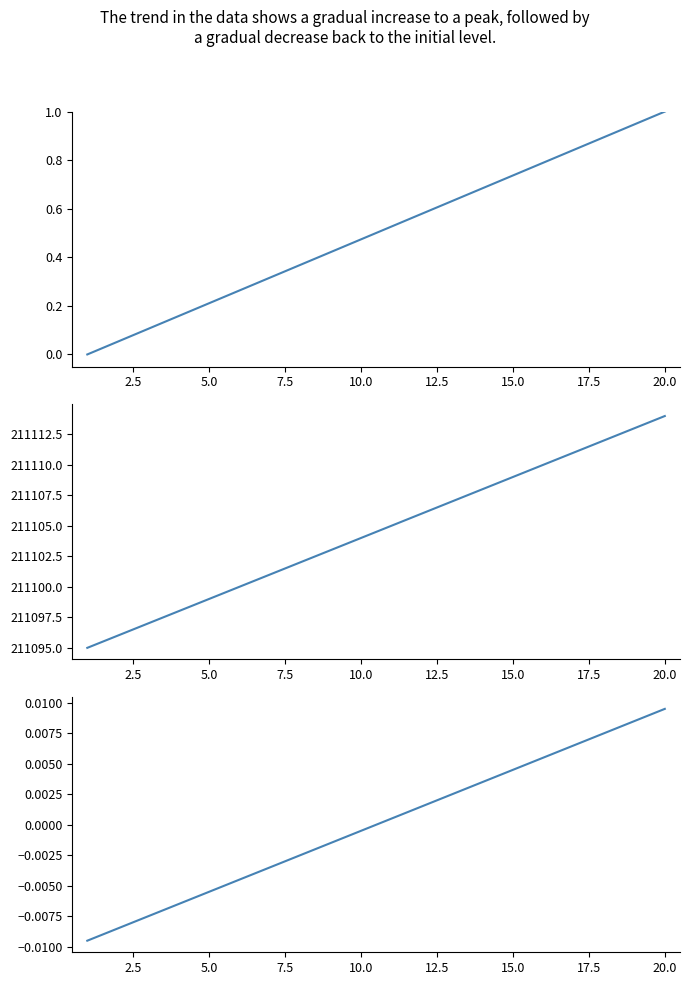

True or false: gbNID deviation and gbNID intersect in this chart.

False